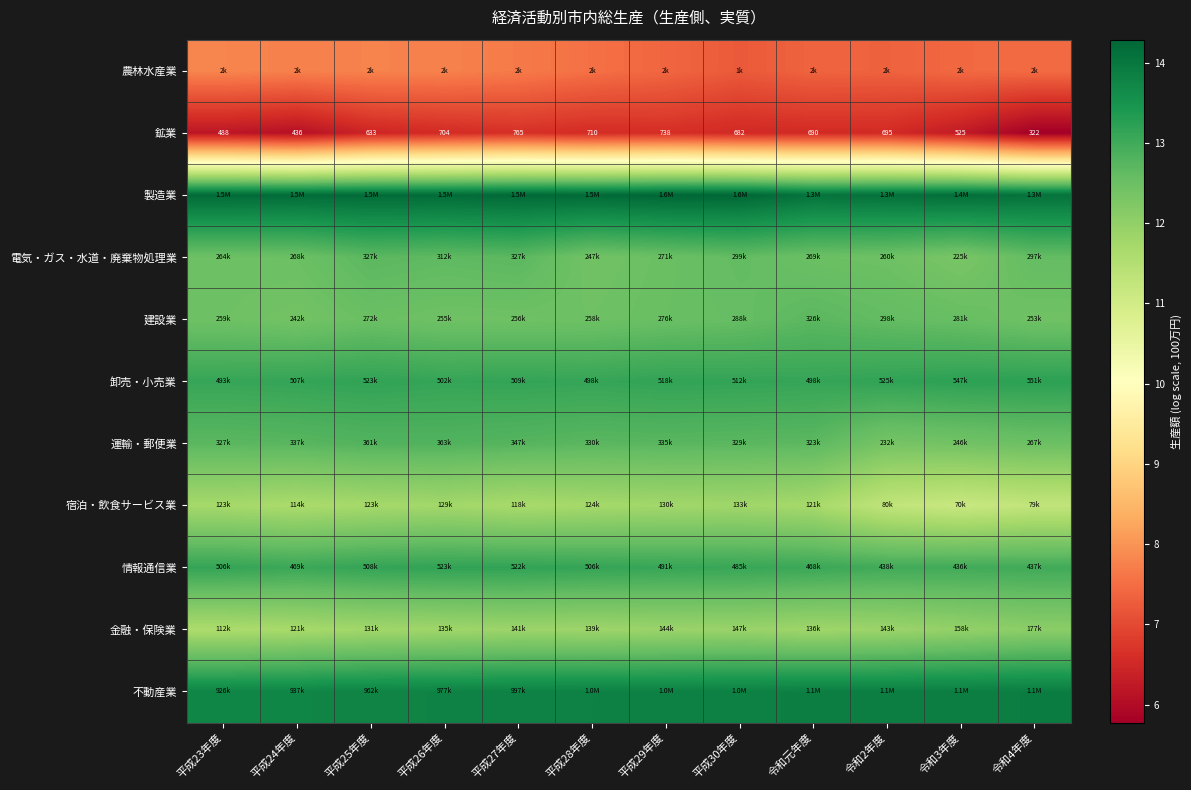

How many 製造業 values are between 14 and 15?

12